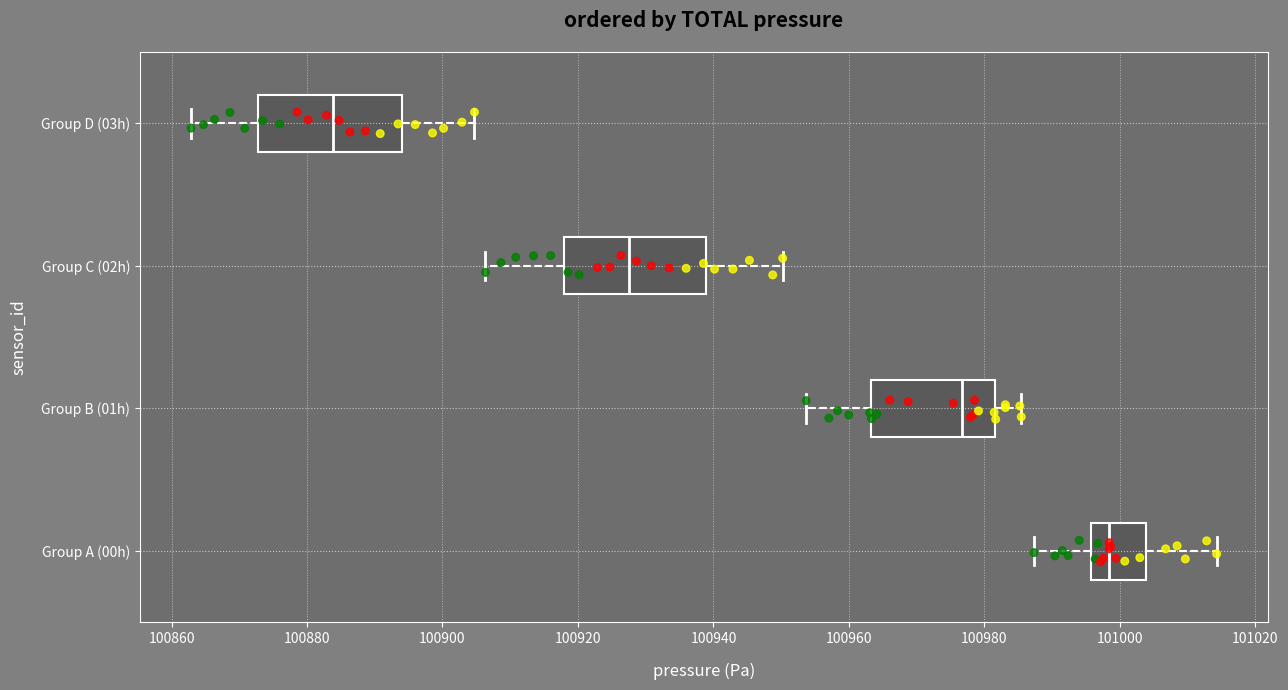

Reading bottom to top, read every box against the x-axis: the position of its median line, the range the box covers, and the ends of its whiskers. The values are not printed on the chart, so give them approximately, as read against the axis.

Group A (00h): median 100998, box 100996 to 101004, whiskers 100988 to 101014
Group B (01h): median 100976, box 100964 to 100982, whiskers 100954 to 100986
Group C (02h): median 100928, box 100918 to 100938, whiskers 100906 to 100950
Group D (03h): median 100884, box 100872 to 100894, whiskers 100862 to 100904